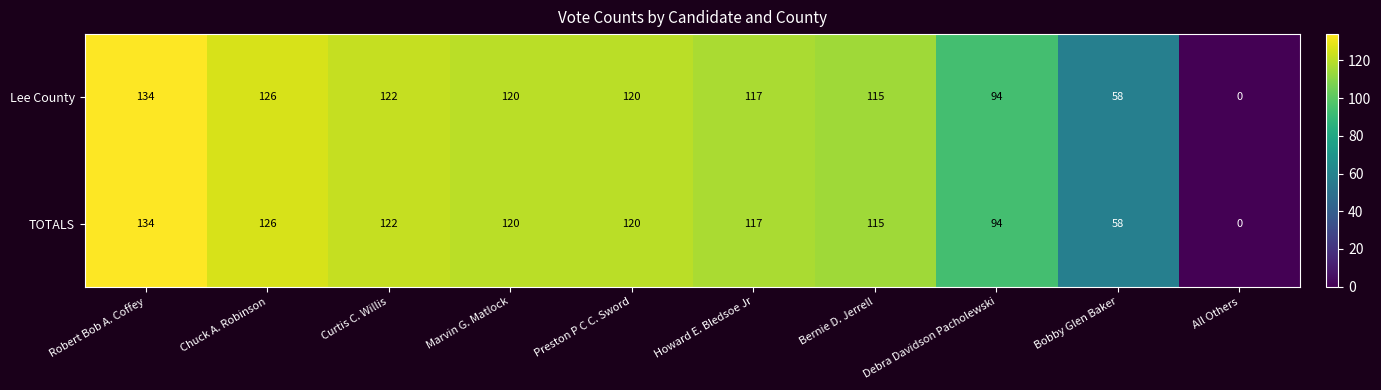

At how many categories does at least one series exceed 116?

6